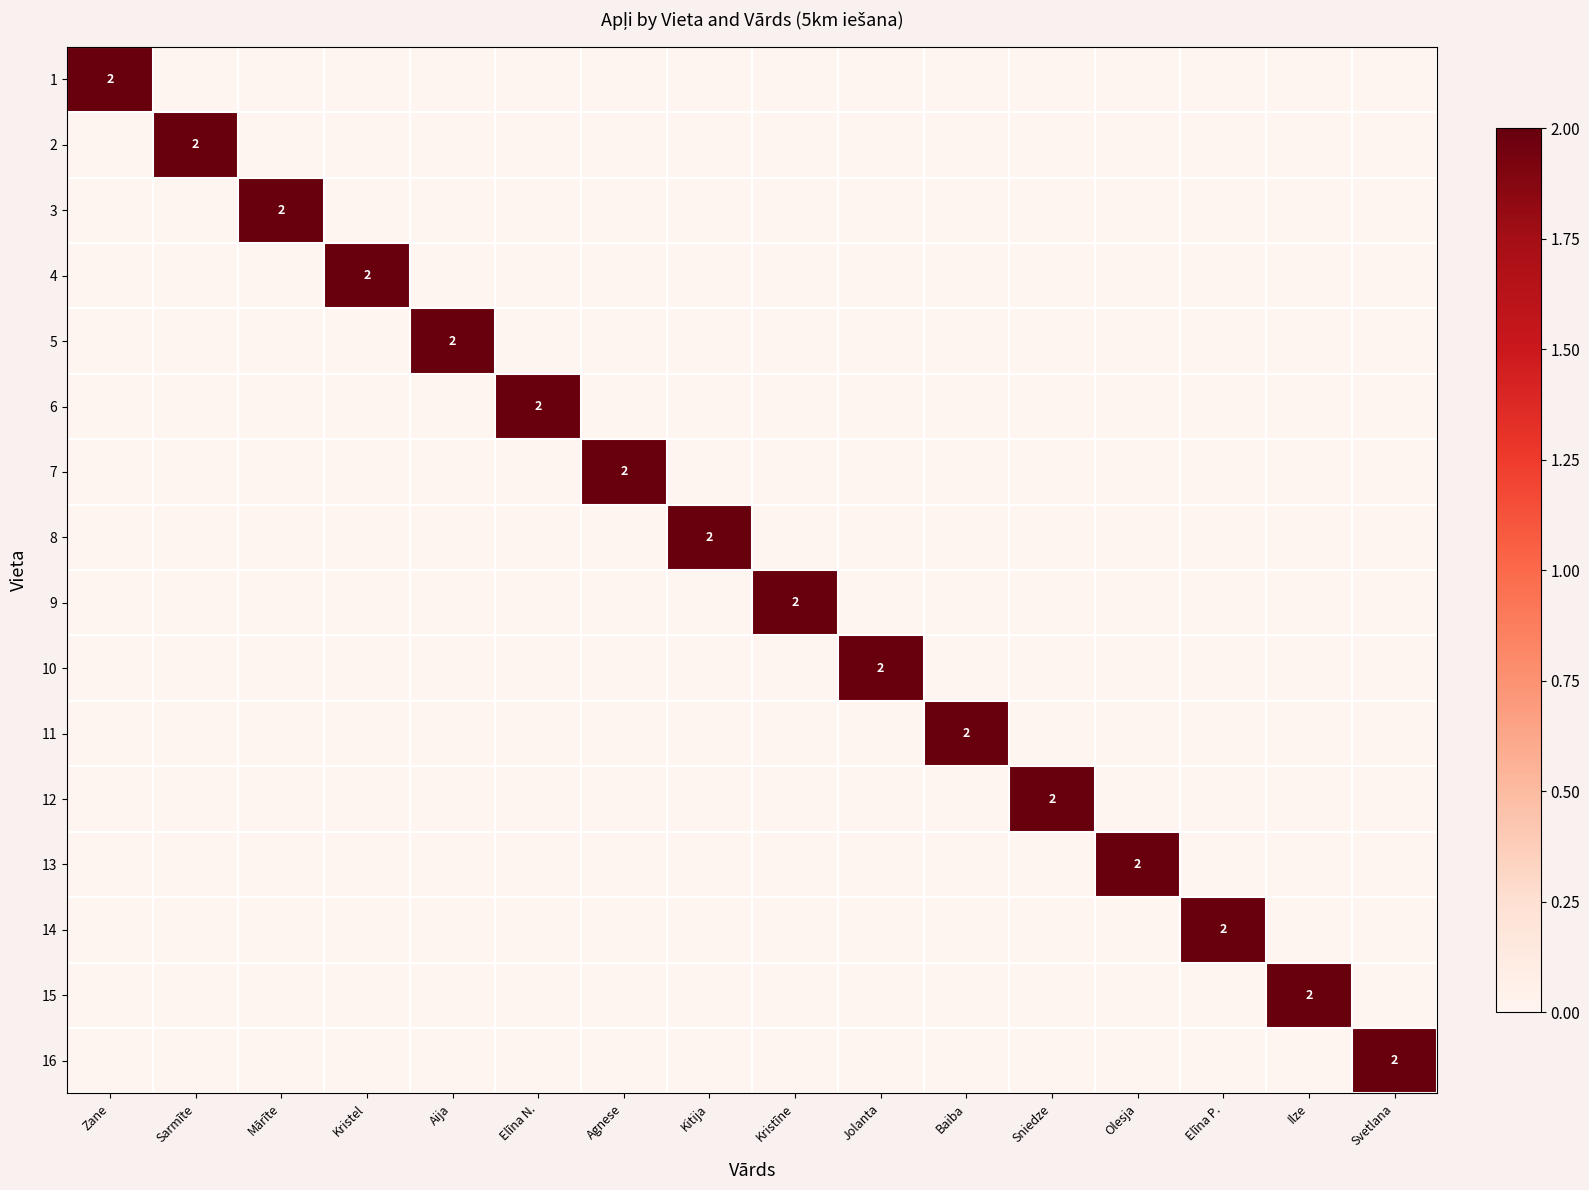

Is the value of 2 at Aija greater than the value of 1 at Baiba?

No